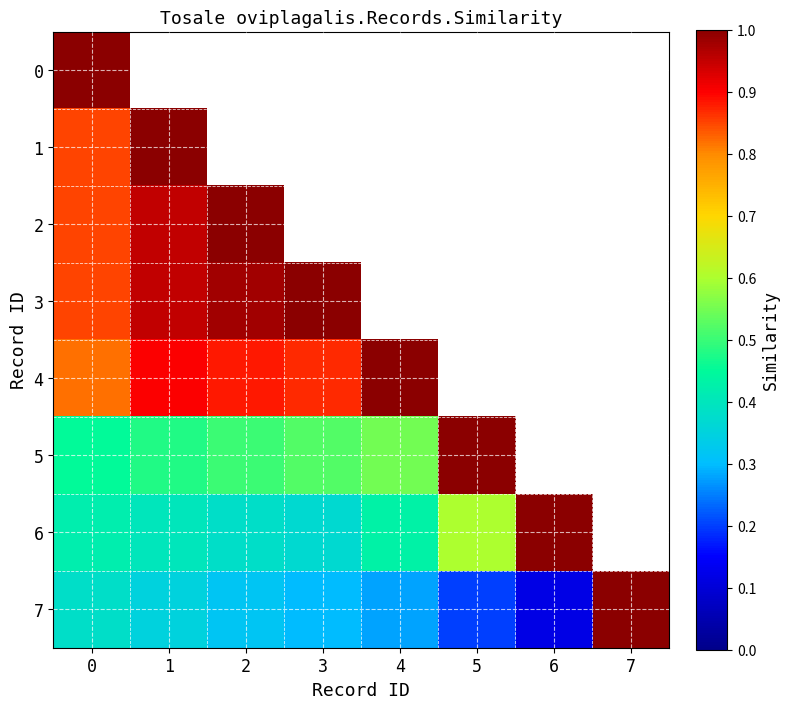

Which category has the highest value in the 6 series?

6